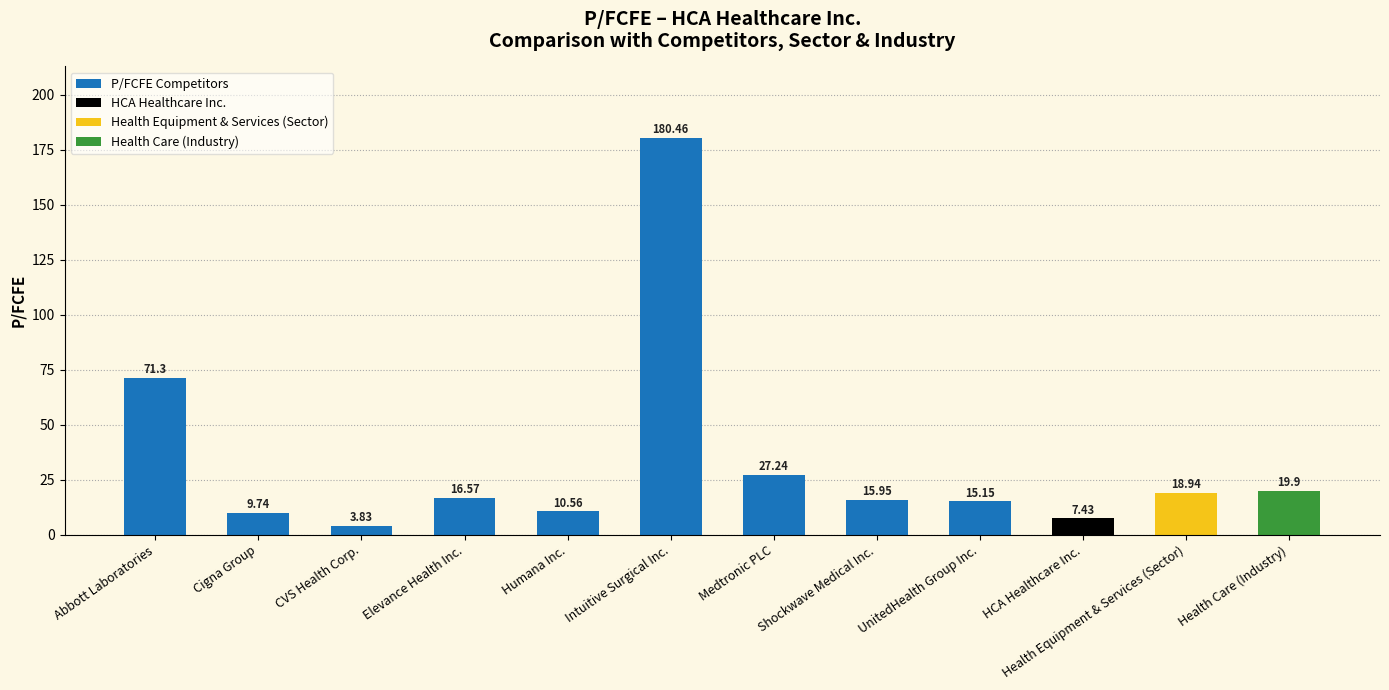

What is the value of the 1st bar from the left?

71.3